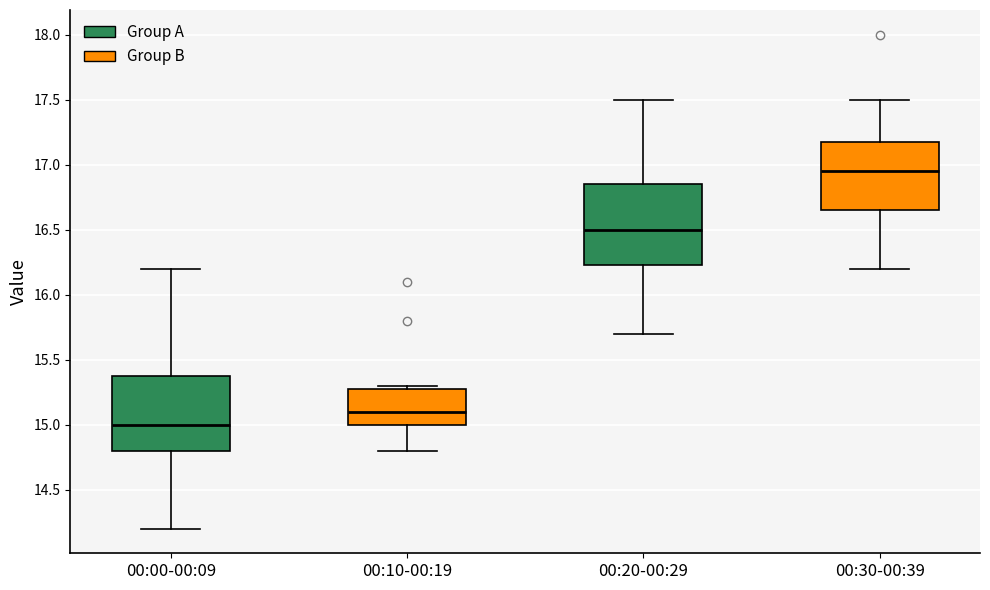

Reading left to right, read every box against the y-axis: the position of its median line, the range the box covers, and the ends of its whiskers. The values are not printed on the chart, so give them approximately, as read against the axis.

00:00-00:09: median 15.00, box 14.80 to 15.40, whiskers 14.20 to 16.20
00:10-00:19: median 15.10, box 15.00 to 15.30, whiskers 14.80 to 15.30 (just above the box's upper edge)
00:20-00:29: median 16.50, box 16.25 to 16.85, whiskers 15.70 to 17.50
00:30-00:39: median 16.95, box 16.65 to 17.20, whiskers 16.20 to 17.50